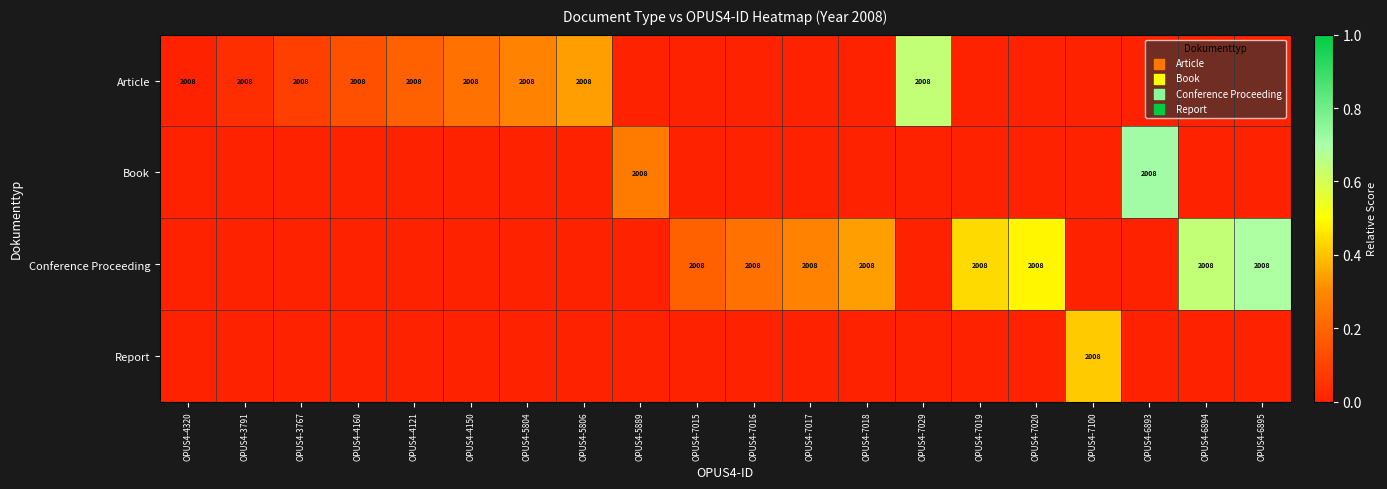

True or false: Article has a value of 2008 at OPUS4-3767.

True